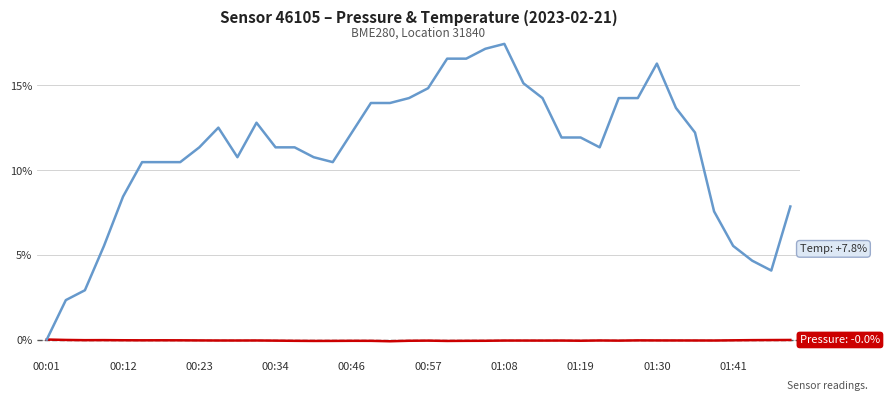

Is this an area chart (filled region under the line)?

No